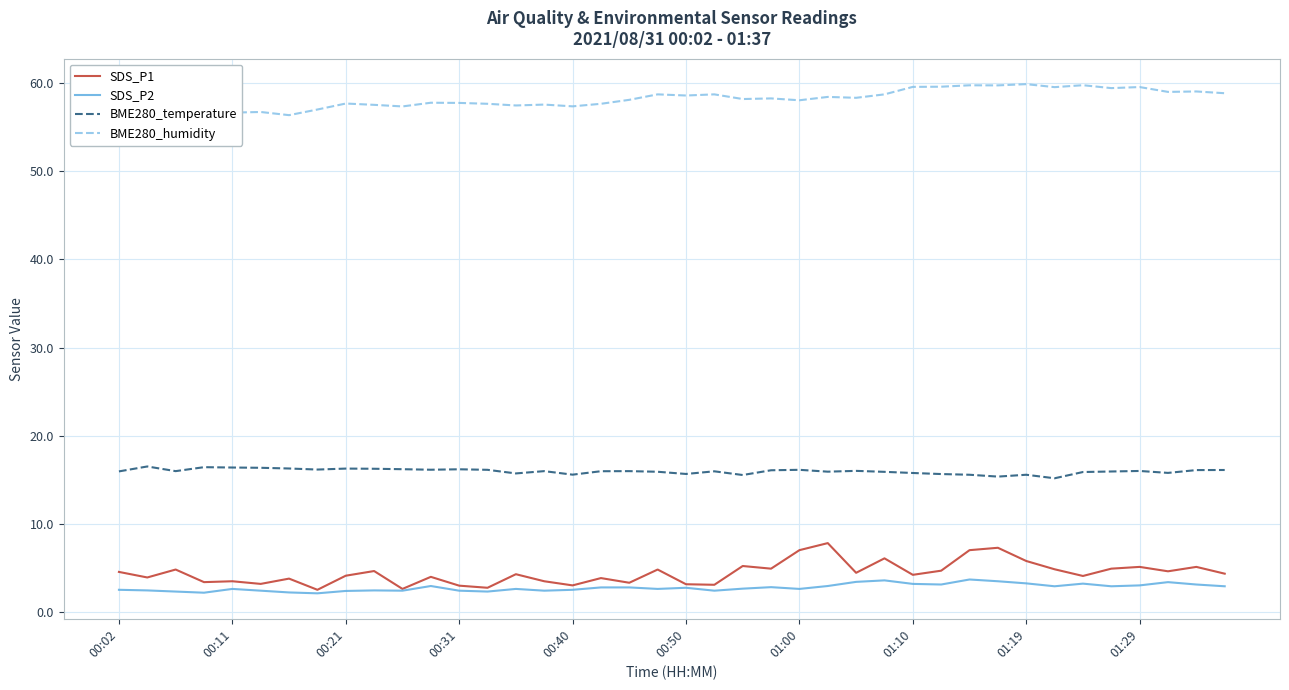

True or false: BME280_temperature and SDS_P1 intersect in this chart.

False